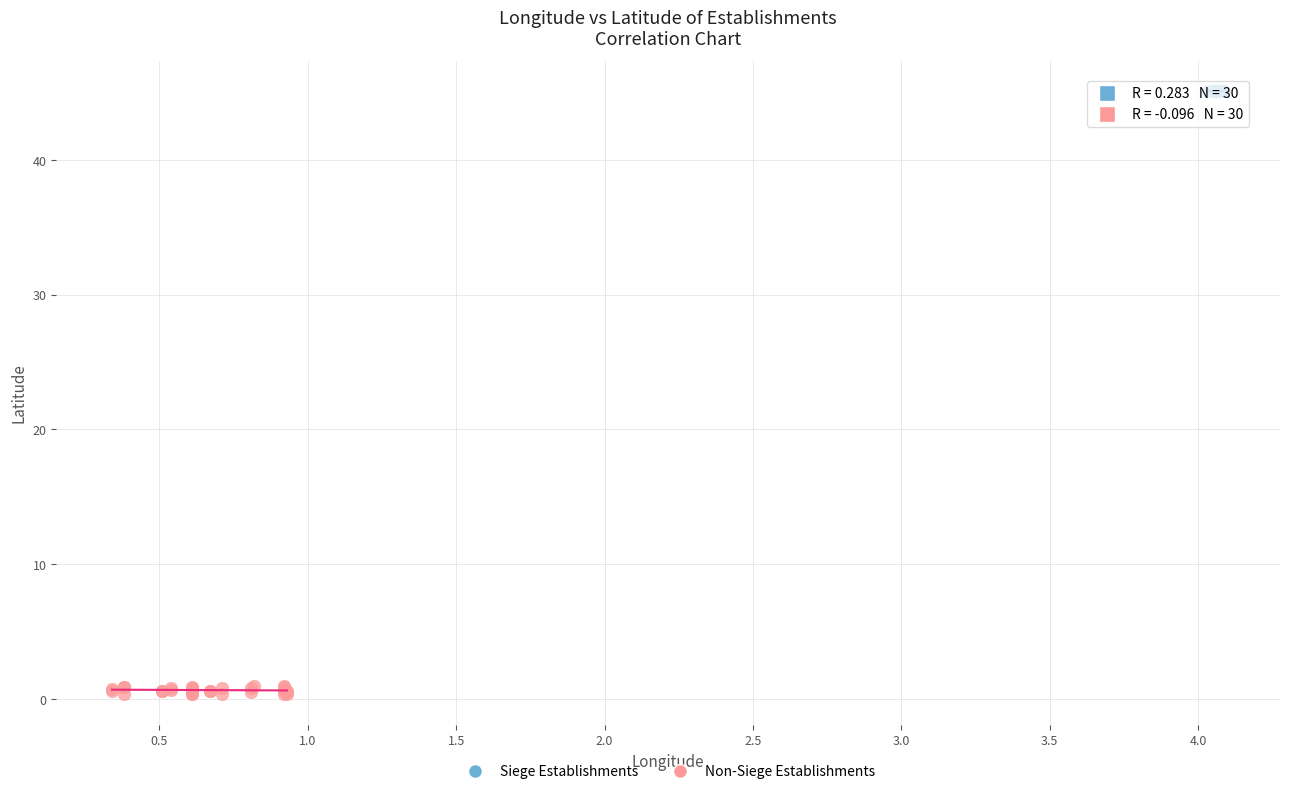

Which series reaches the minimum Y coordinate?

Non-Siege Establishments